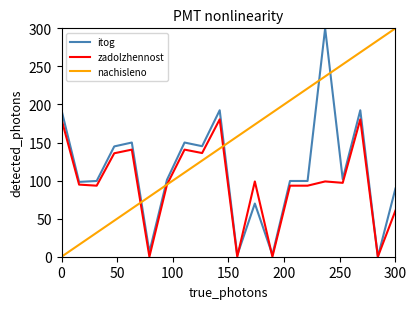

What is the maximum value for zadolzhennost?

180.4